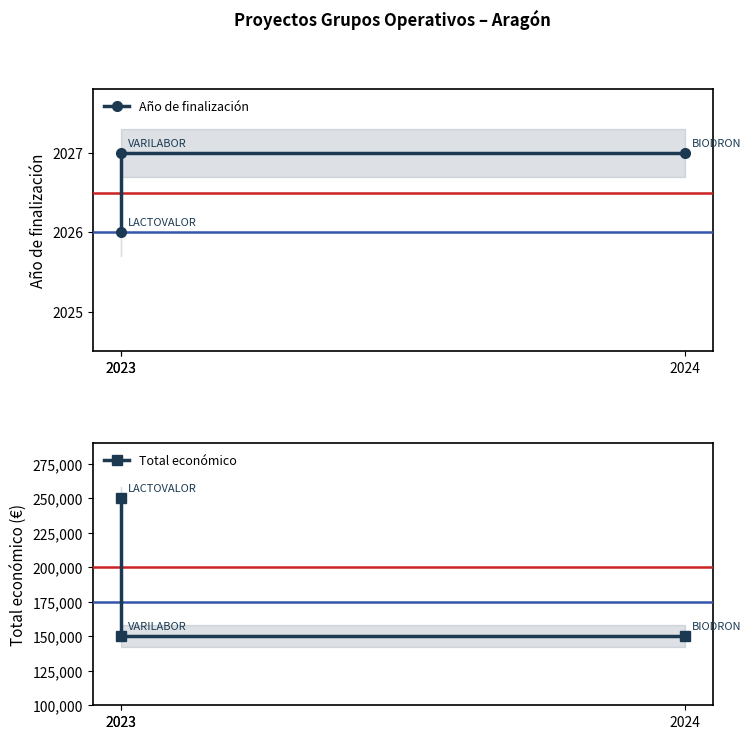

What is the spread (max minus min) of values at 2024?

147973